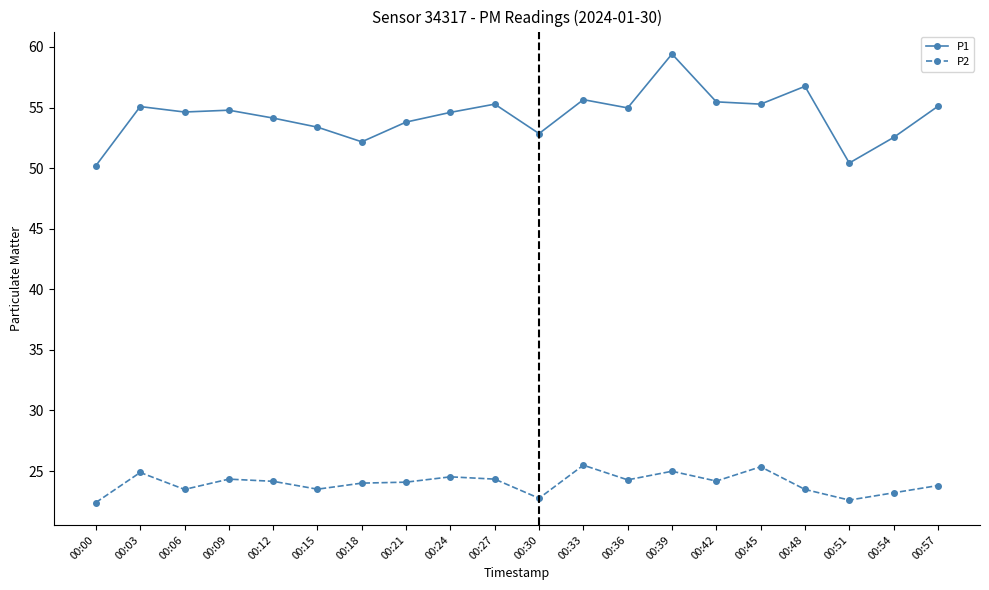

True or false: P2 has a value of 7.4 at 00:30.

False